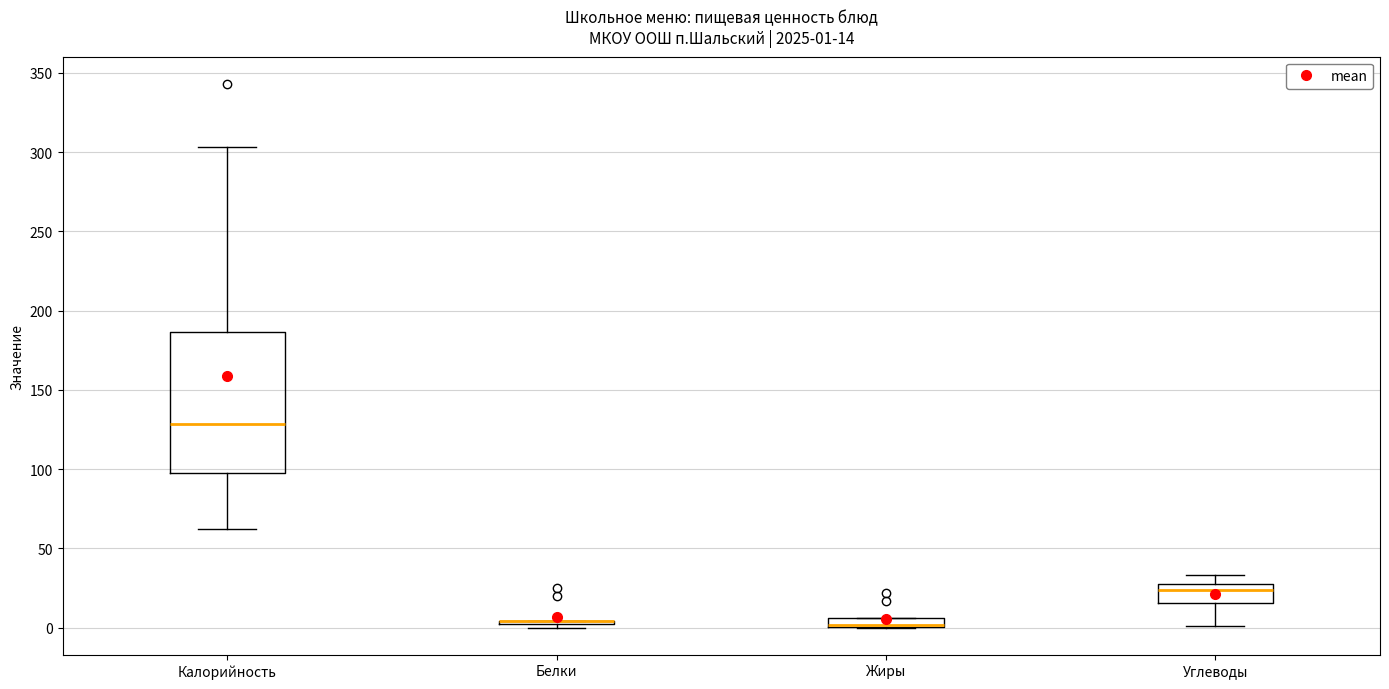

Which box is the tallest, from its lower edge to its upper edge?

Калорийность